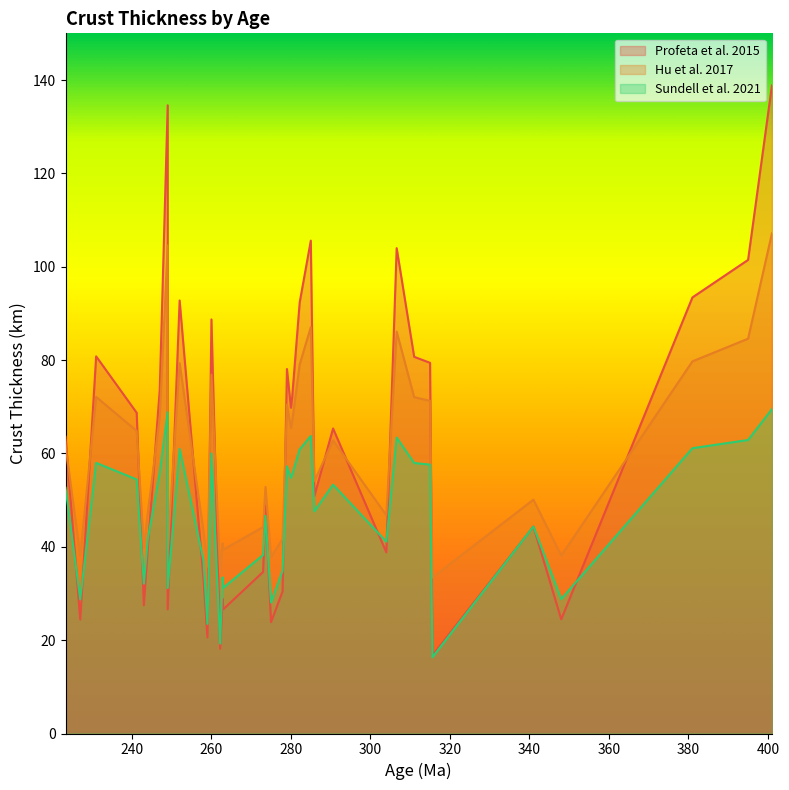

What is the sum of all Hu et al. 2017 values?

2217.1